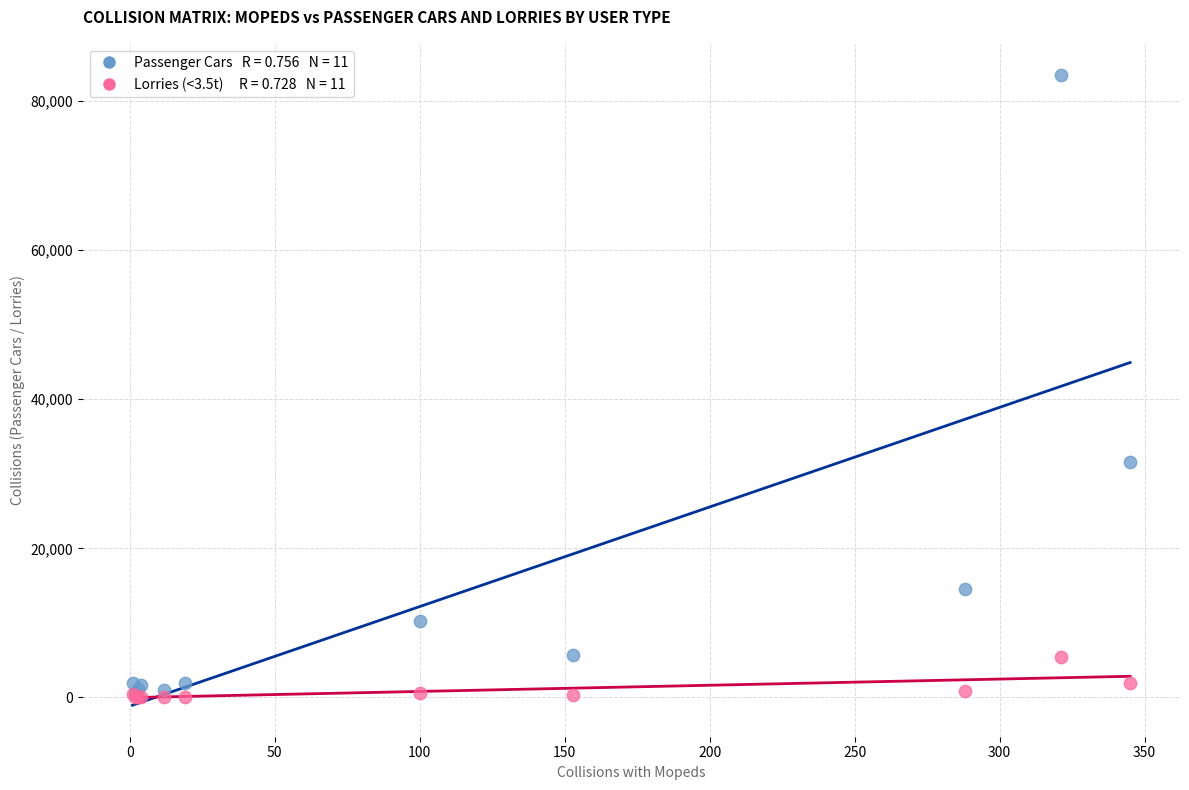

Across all series, what Y value is closest to 41761?

31566